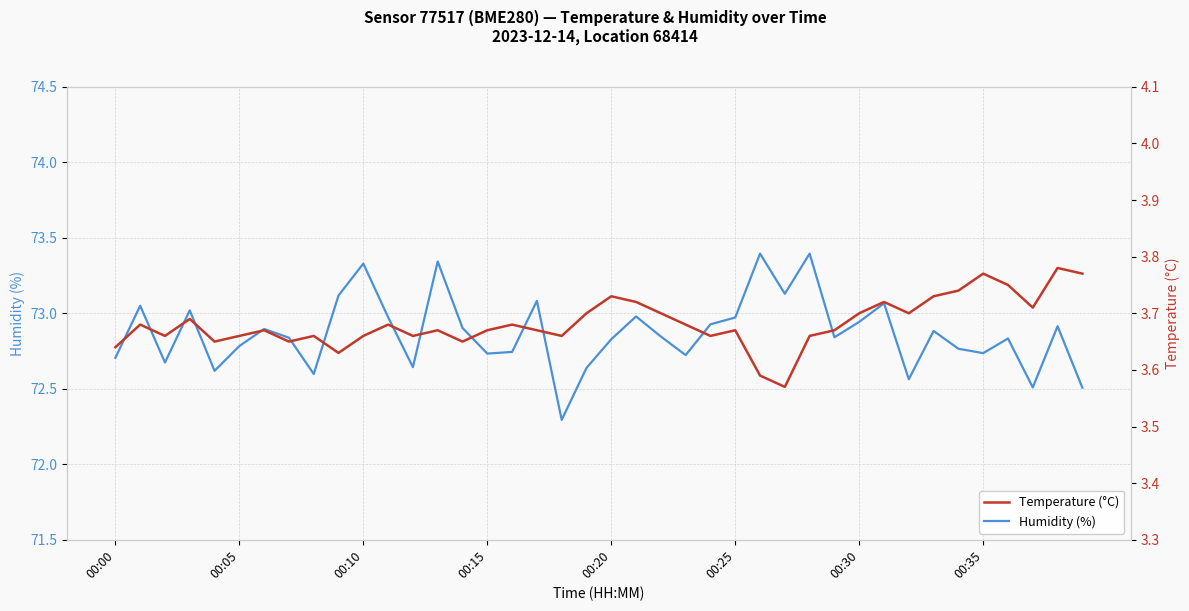

The Humidity (%) series shows 31.4 at 00:05. True or false?

False